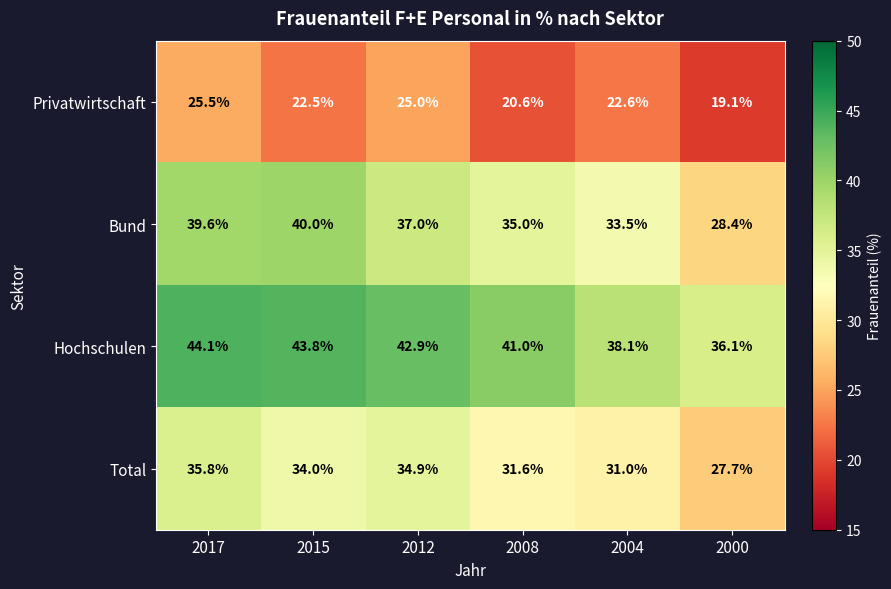

What is the difference between the maximum and minimum values in the Hochschulen series?

8.0